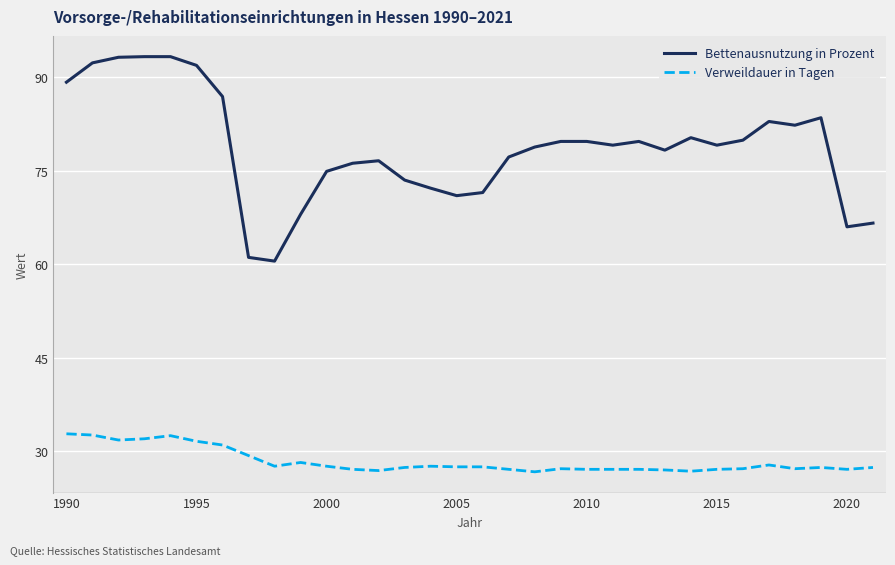

True or false: Verweildauer in Tagen and Bettenausnutzung in Prozent cross at least once.

False